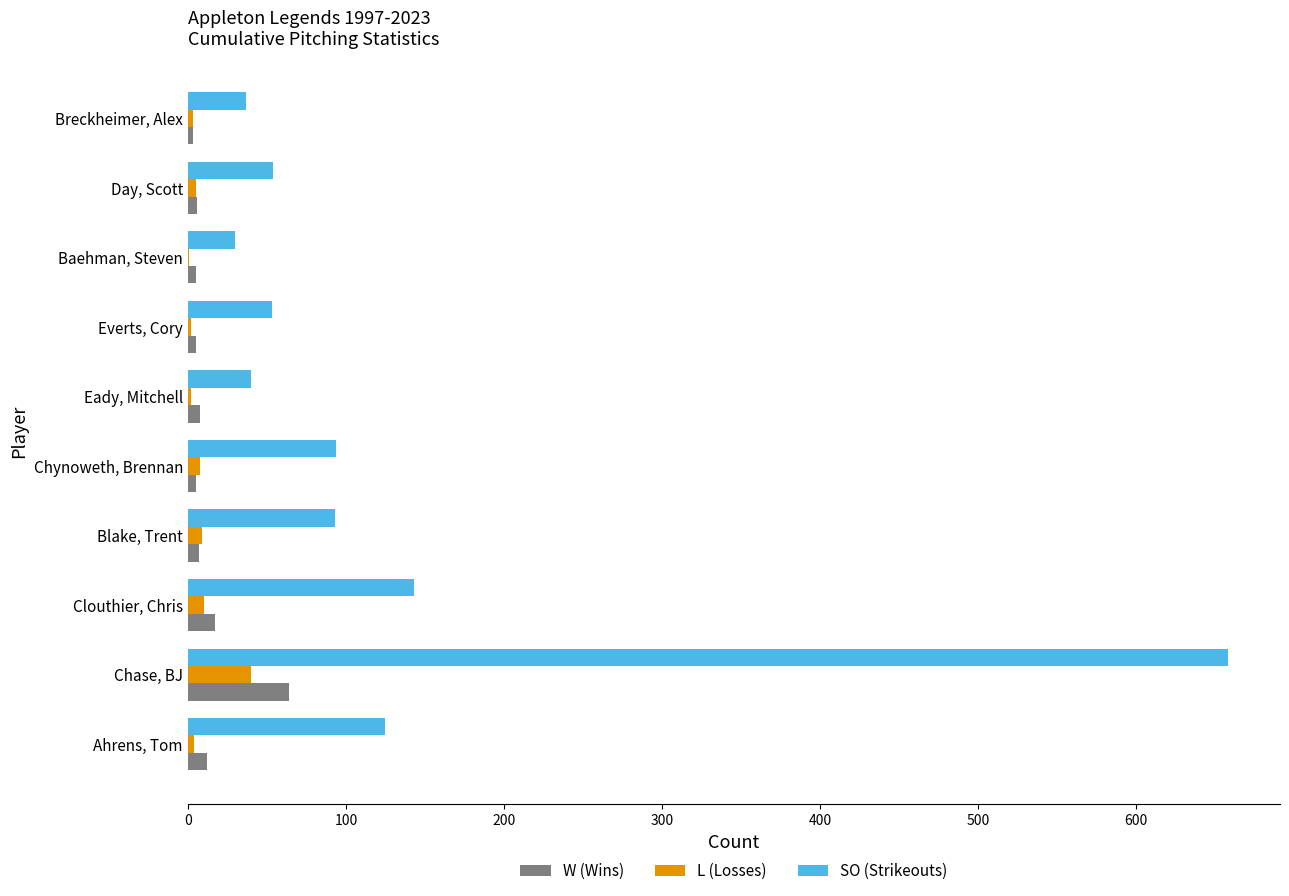

What is the sum of all W (Wins) values?

132